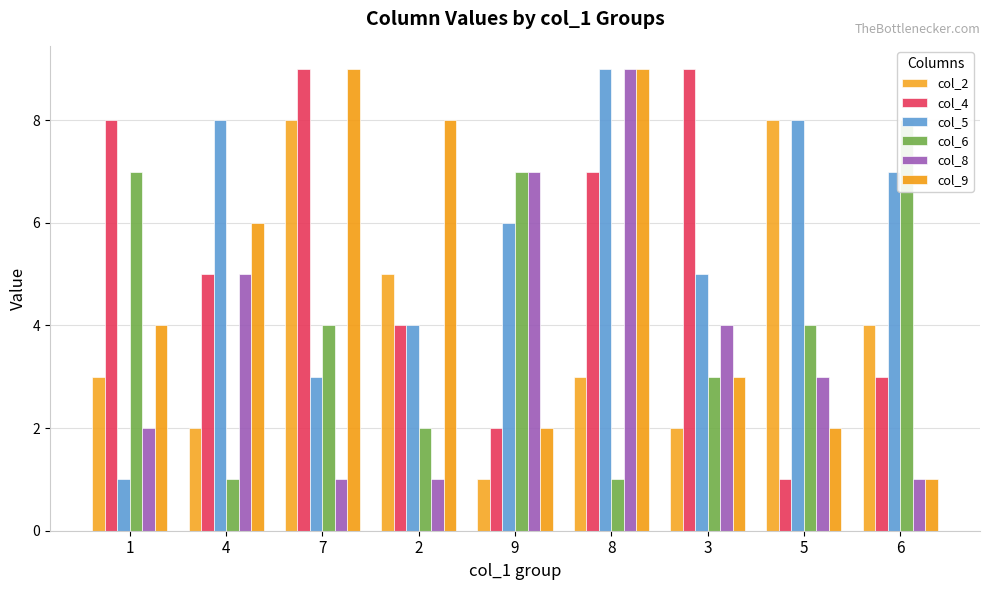

Where does the col_4 series first go above 5?

1